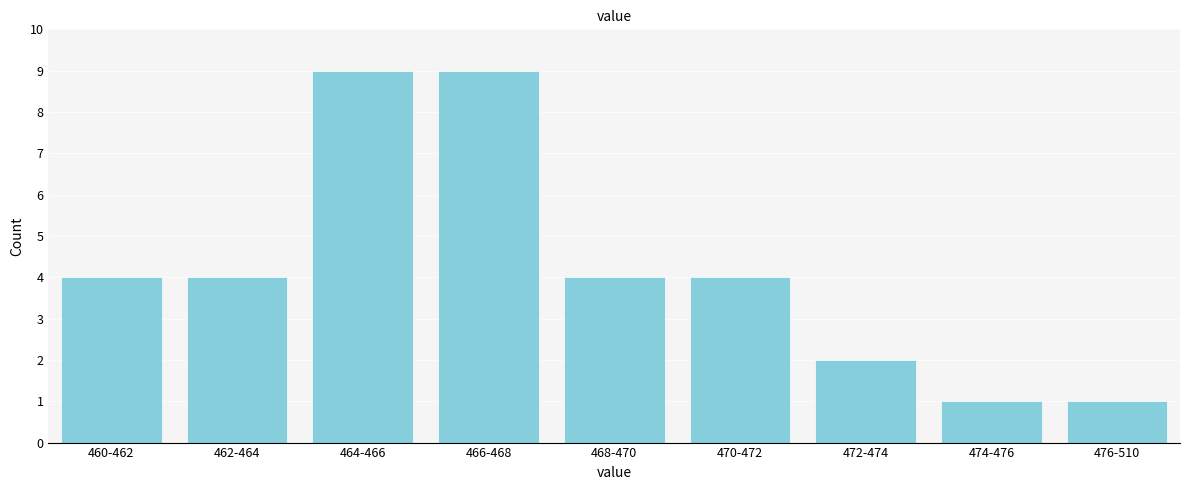

Reading left to right, transcribe all the data shown in this chart.

460-462=4	462-464=4	464-466=9	466-468=9	468-470=4	470-472=4	472-474=2	474-476=1	476-510=1